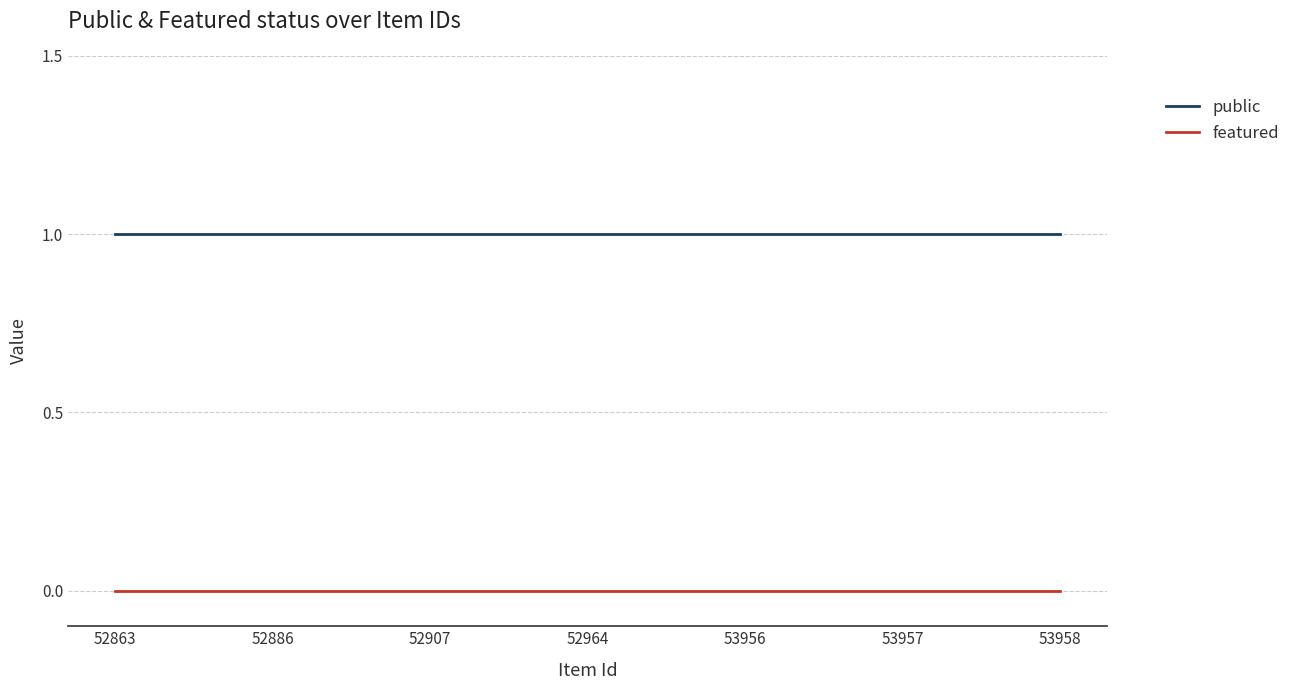

The public series shows 2 at 53956. True or false?

False